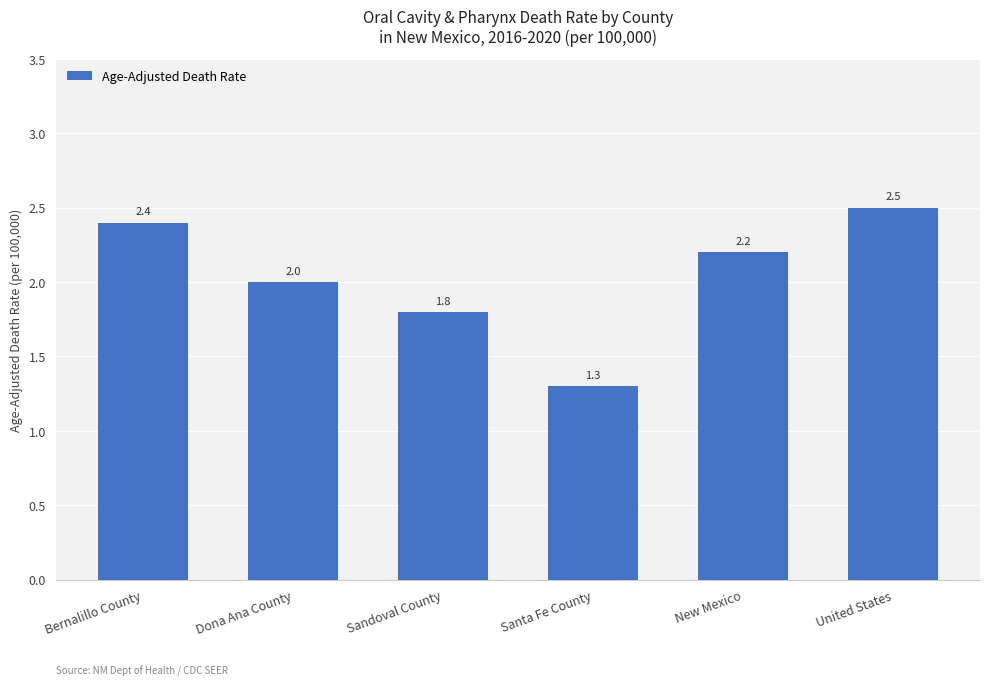

What is the maximum value shown in the chart?

2.5